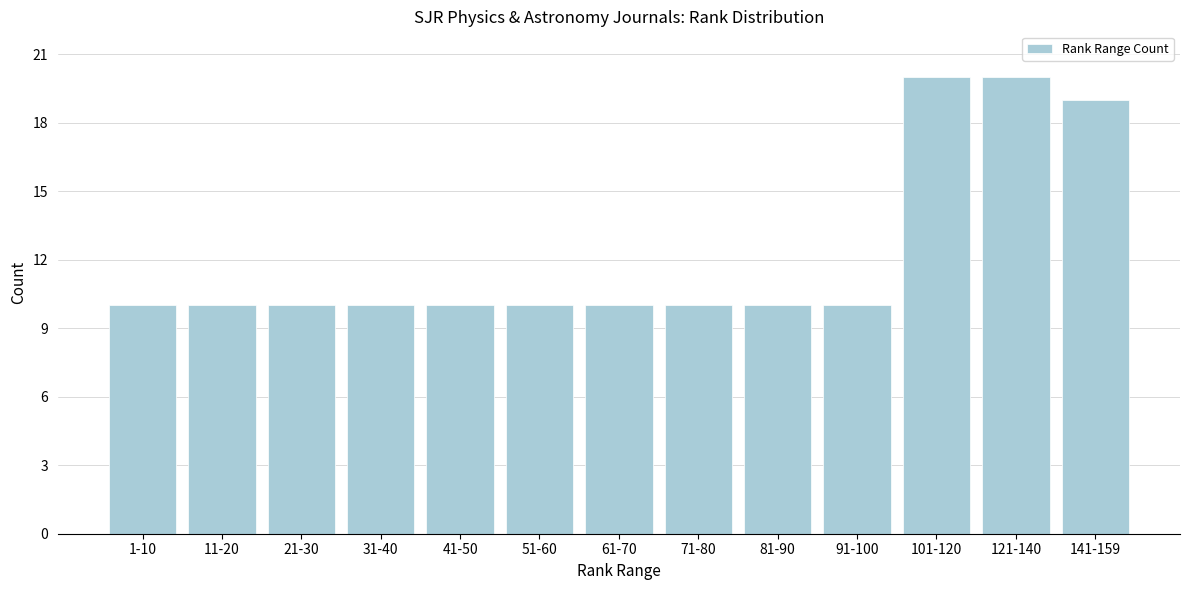

Reading left to right, what are all the values shown in this chart?

10	10	10	10	10	10	10	10	10	10	20	20	19